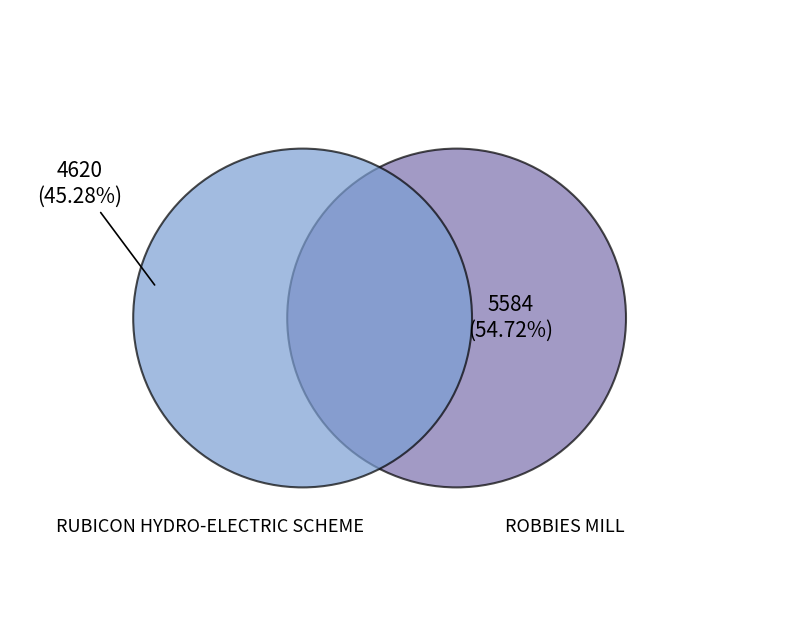

To the nearest percent, what is the difference between the RUBICON HYDRO-ELECTRIC SCHEME and ROBBIES MILL slice percentages?

9%